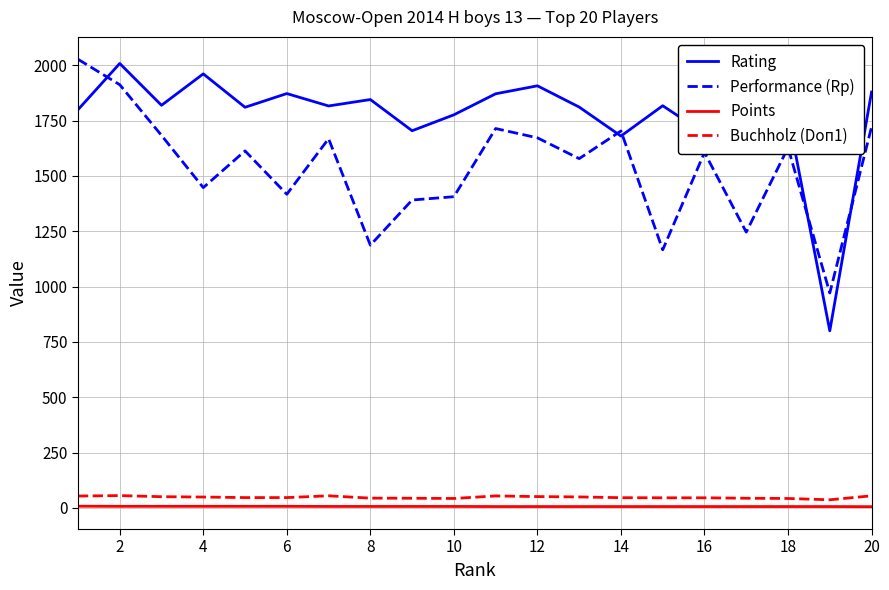

What is the difference between the maximum and minimum values in the Performance (Rp) series?

1056.0